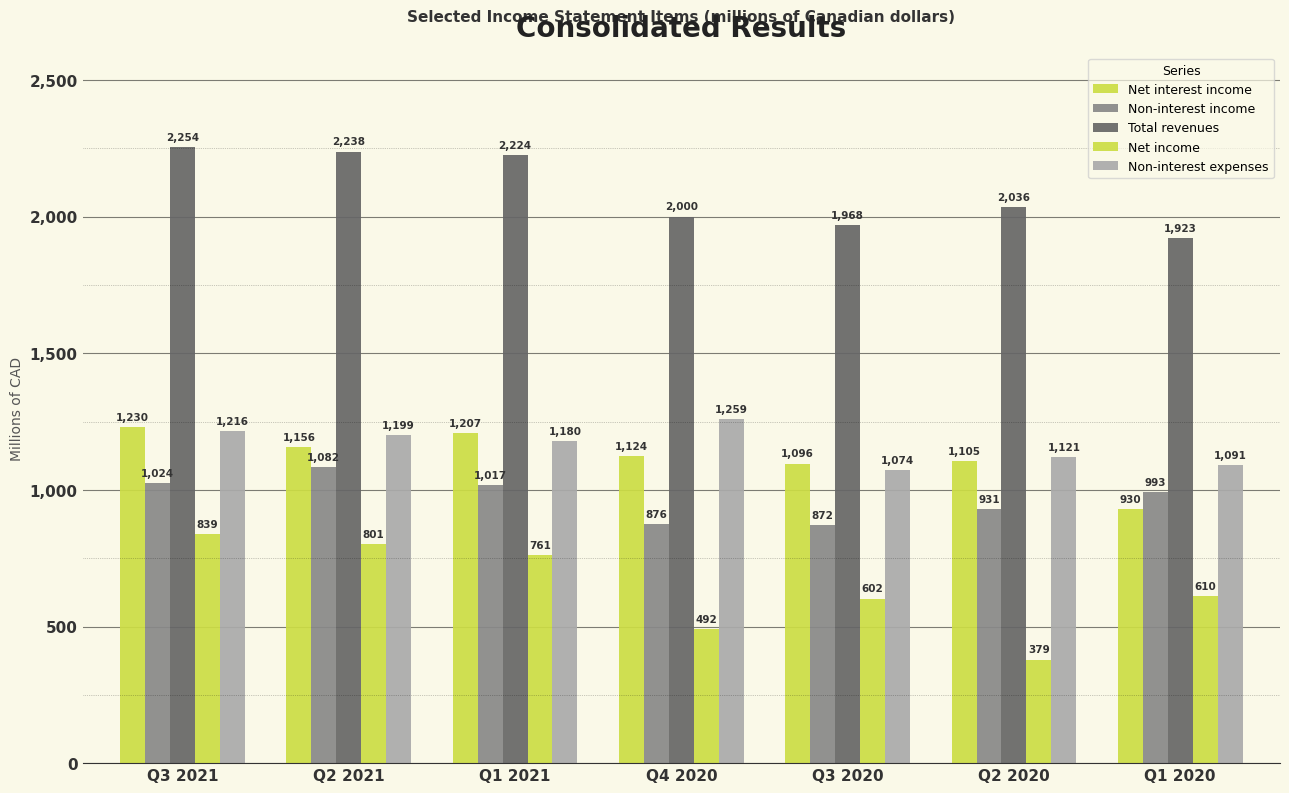

How many groups of bars are there?

7